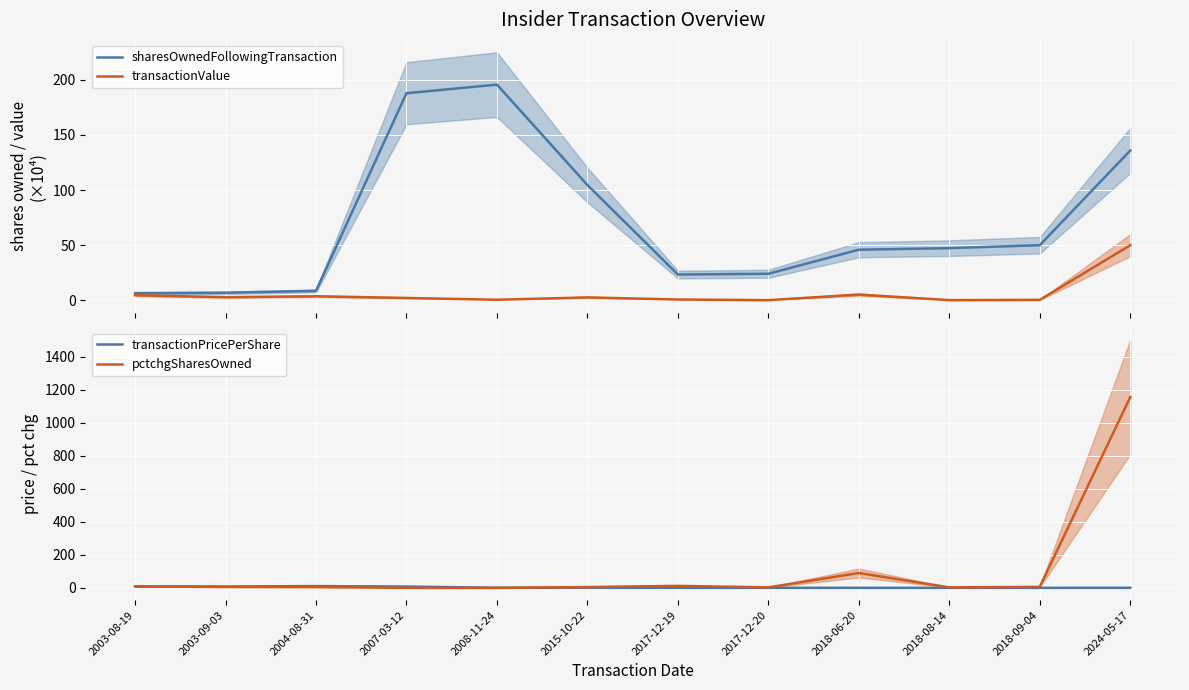

At 2015-10-22, list the series in order from smallest to largest.

transactionPricePerShare, transactionValue, pctchgSharesOwned, sharesOwnedFollowingTransaction